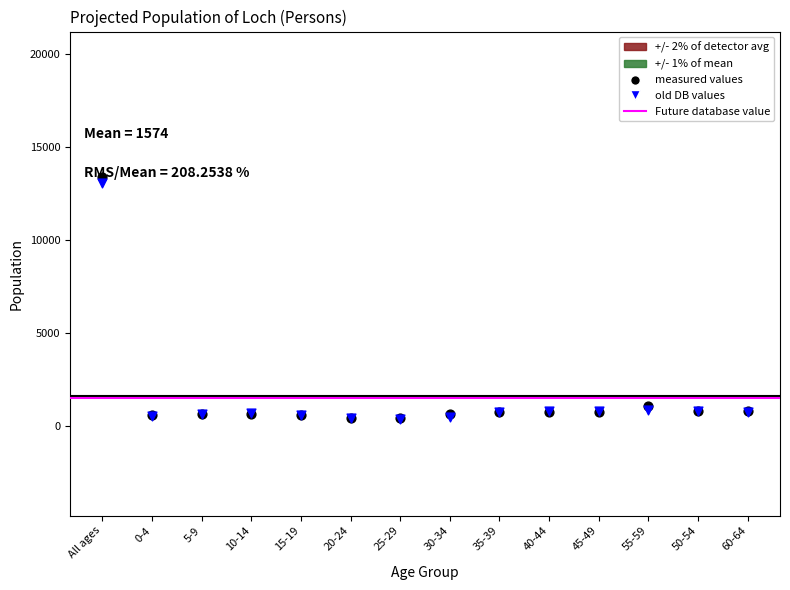

What is the total value across all series at 50-54?

1560